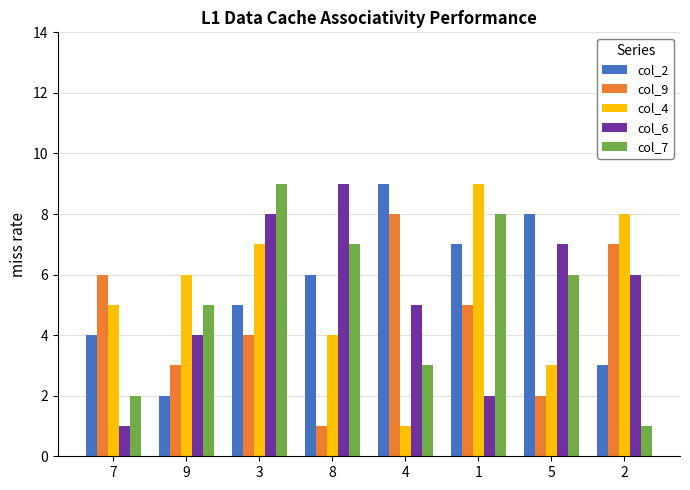

What is the sum of the col_7 values at 8 and 5?

13